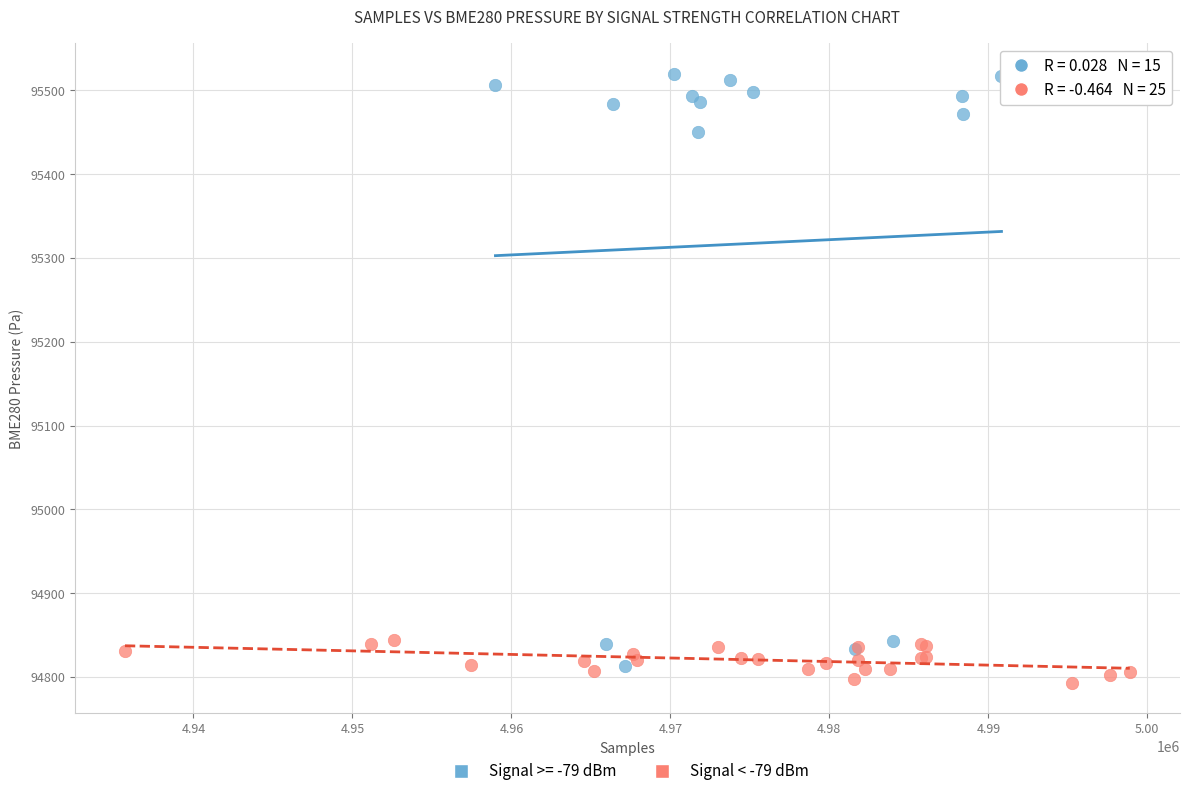

Which series reaches the maximum Y coordinate?

Signal >= -79 dBm